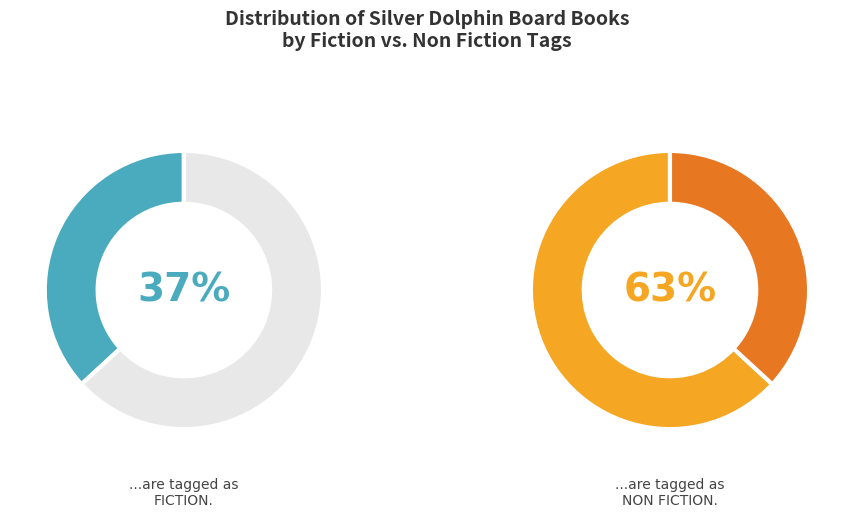

Is it true that Fiction is 30% of the pie?

False